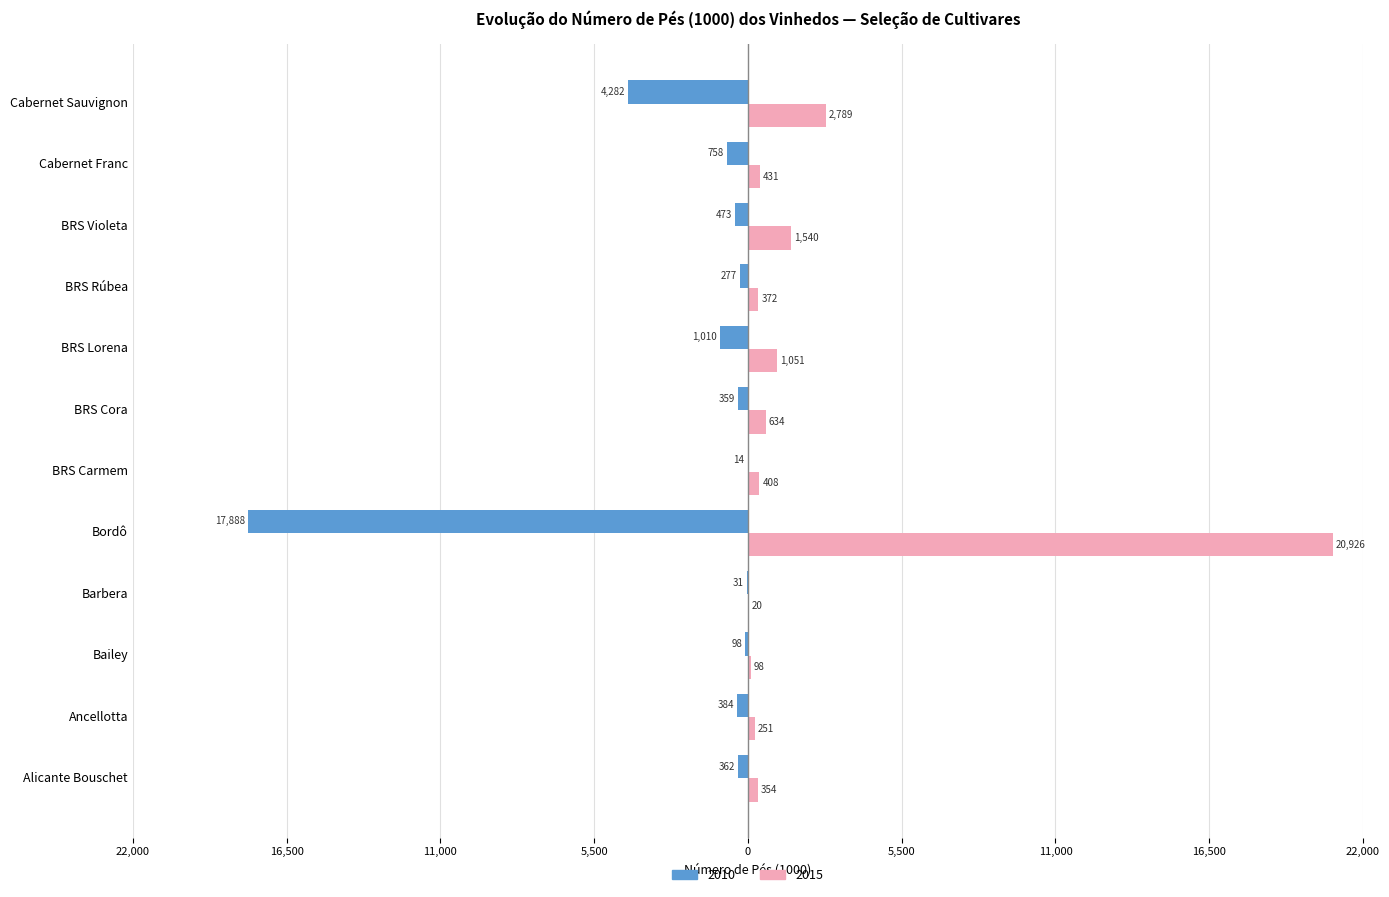

What is the value of the 2015 bar at the 12th from the left?

2789.2